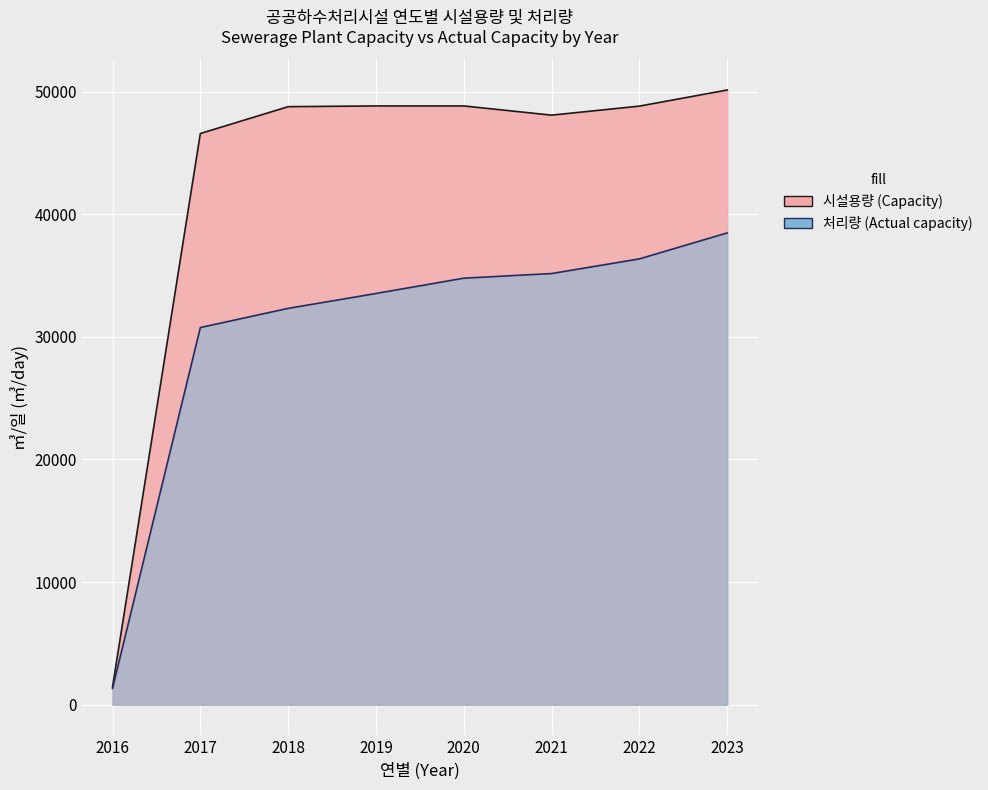

The value of 처리량 (Actual capacity) at 2019 is 33533.8. True or false?

True